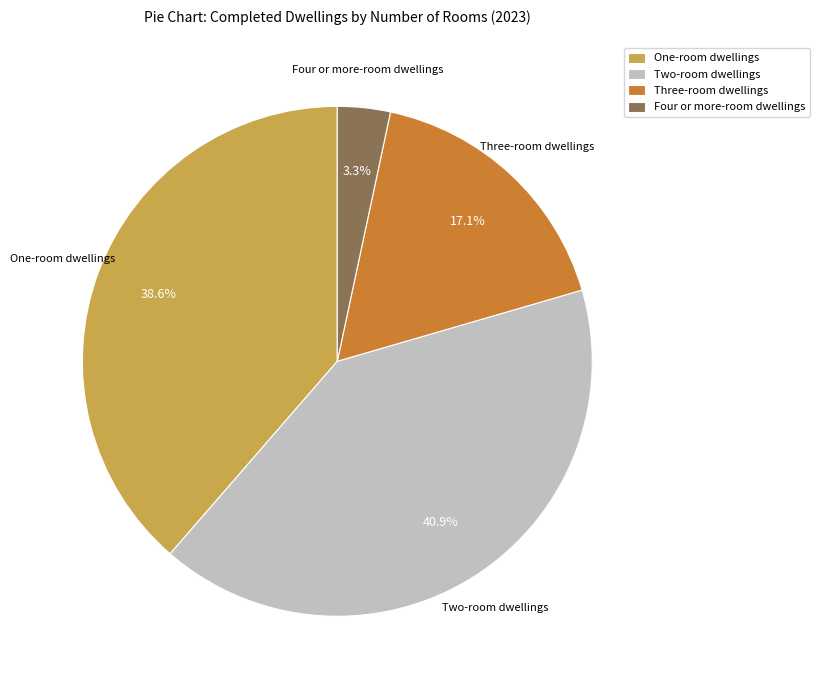

Is there any slice that represents more than half of the pie?

No